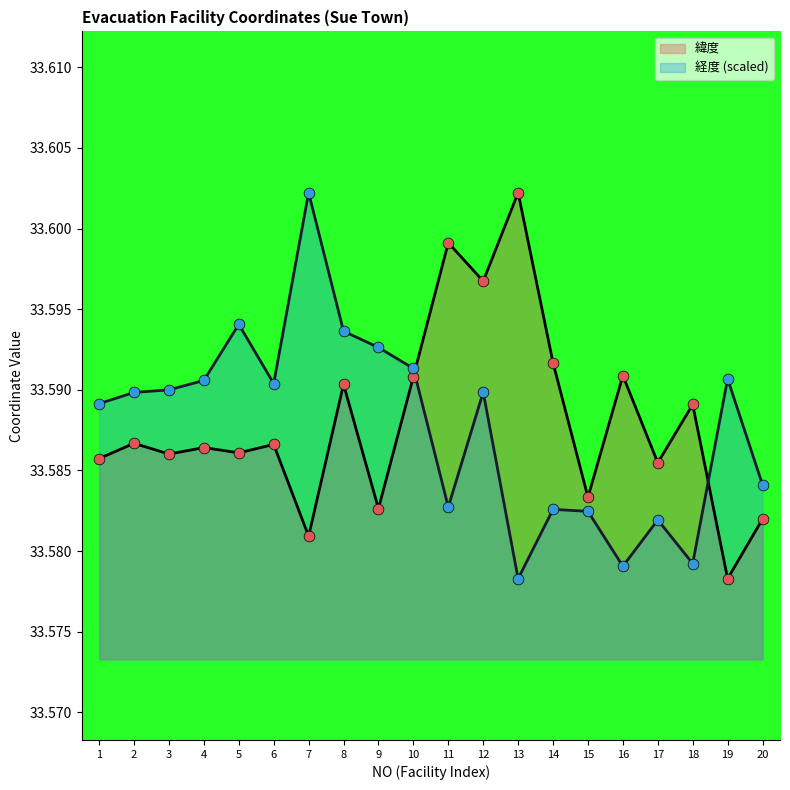

Is the value of 緯度 at 7 greater than the value of 経度 at 9?

No